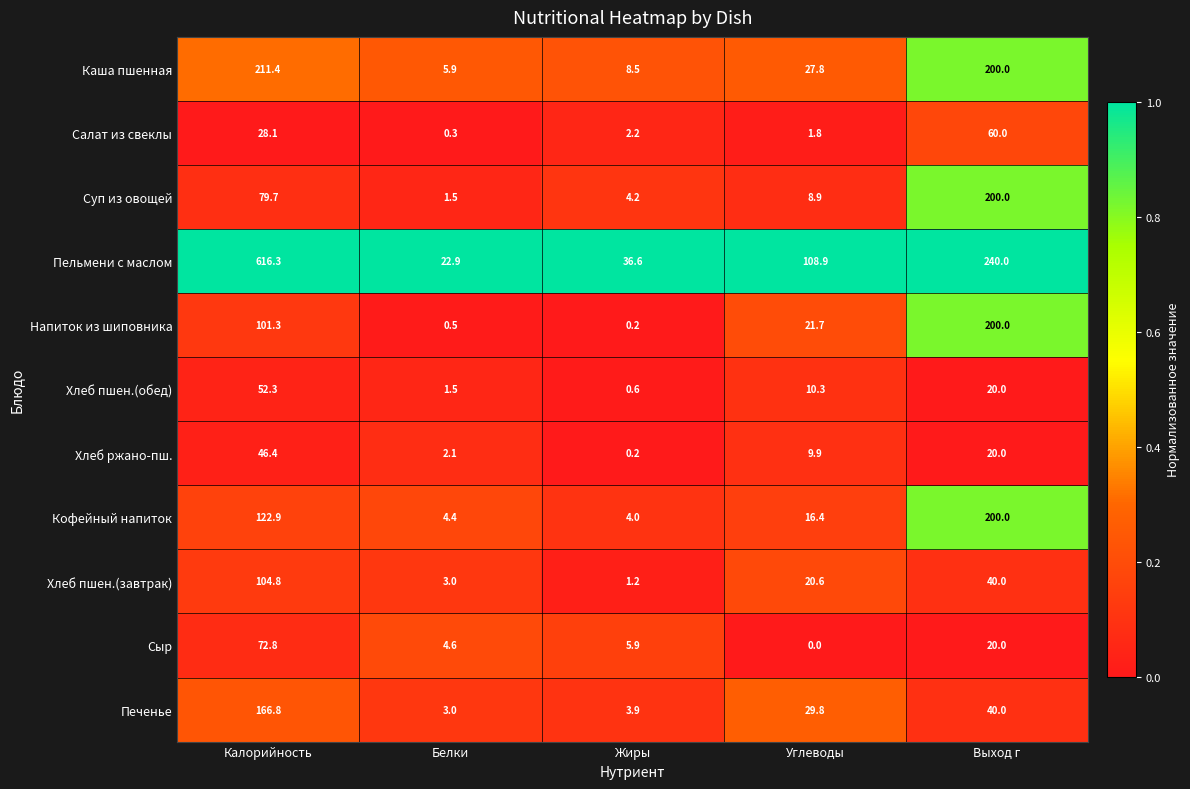

Is it true that Печенье equals 19.1 at Выход г?

False